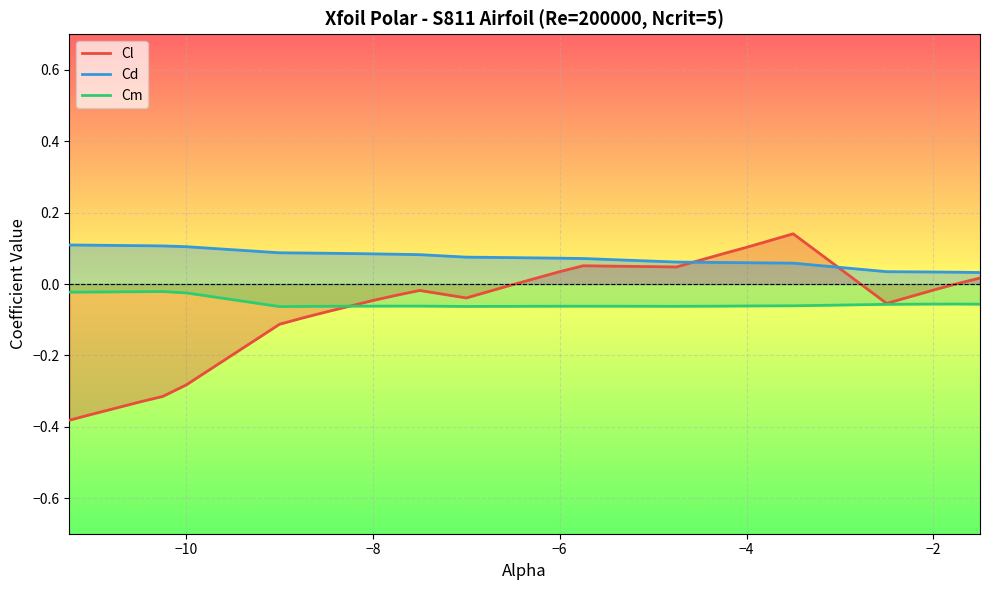

Which series has the largest range (max minus min)?

Cl